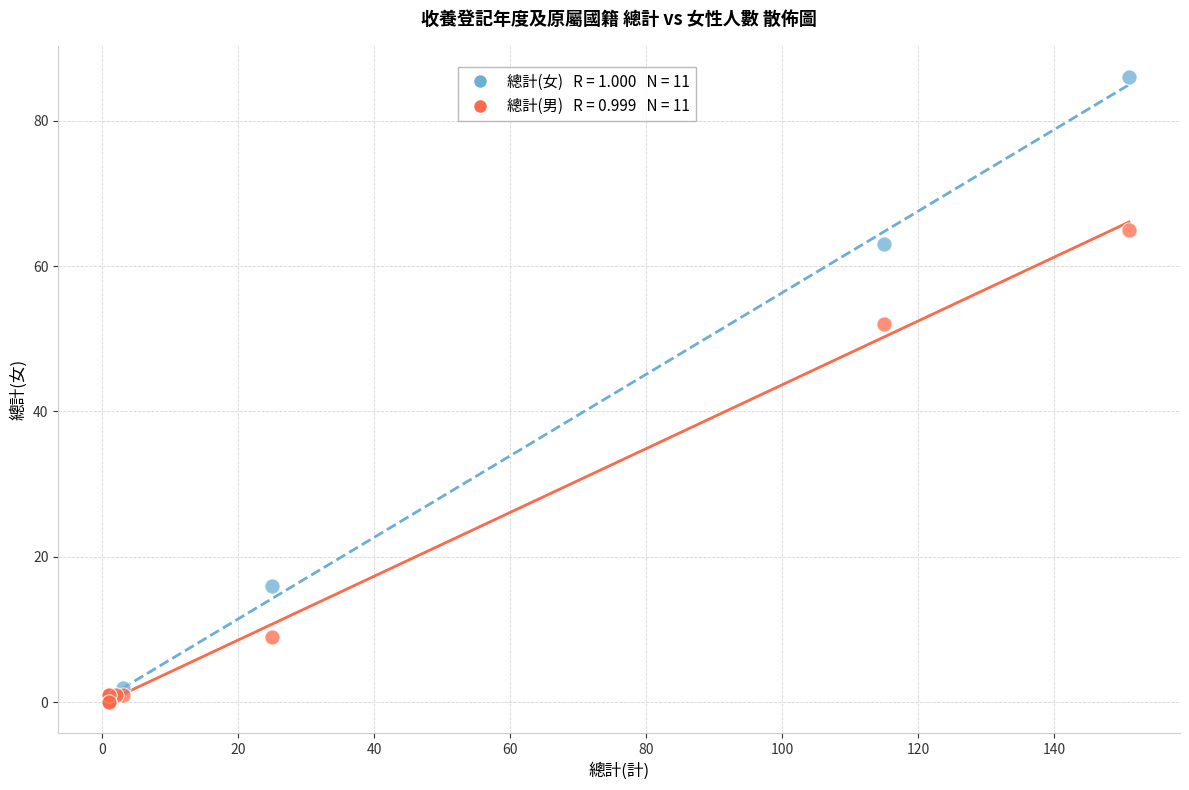

Across all series, what Y value is closest to 43?

52